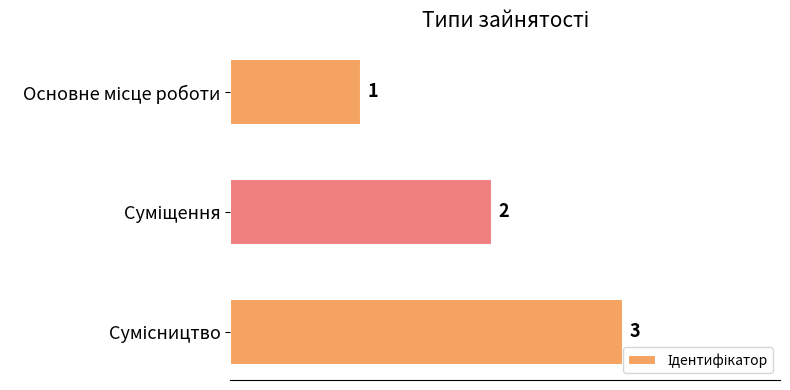

How many values are between 1 and 3?

3